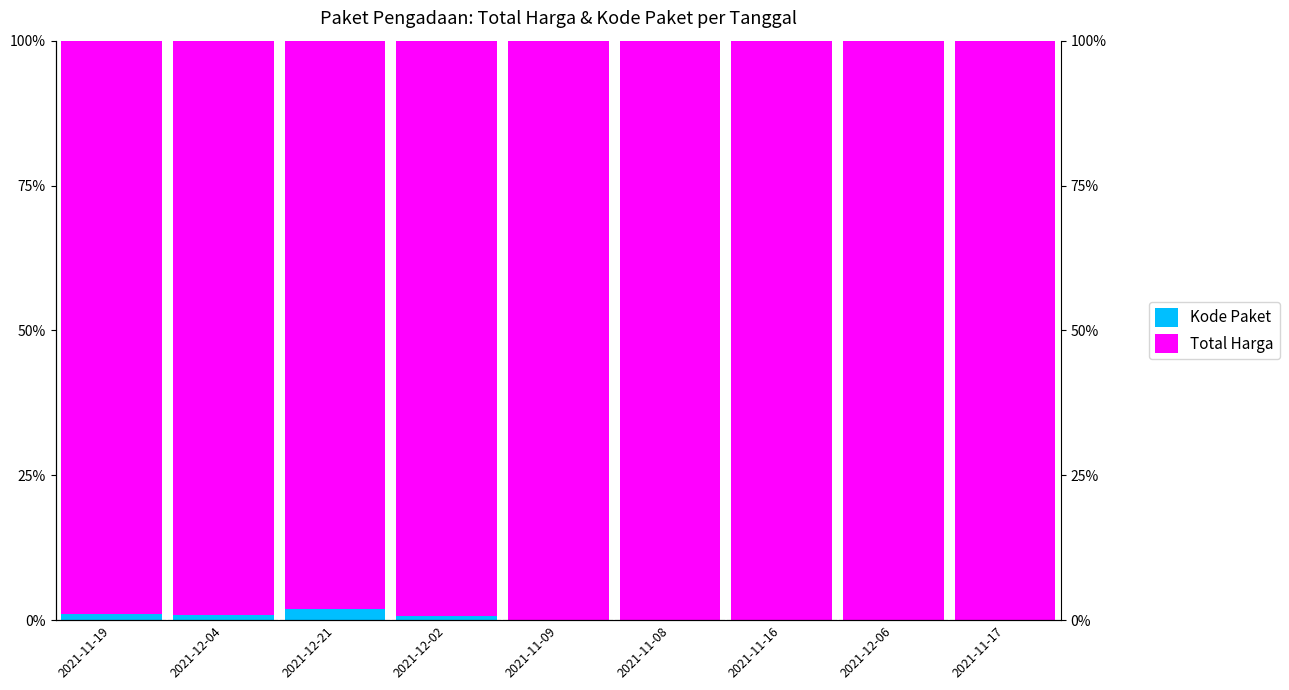

Is the value of Total Harga at 2021-11-17 greater than the value of Kode Paket at 2021-12-06?

Yes